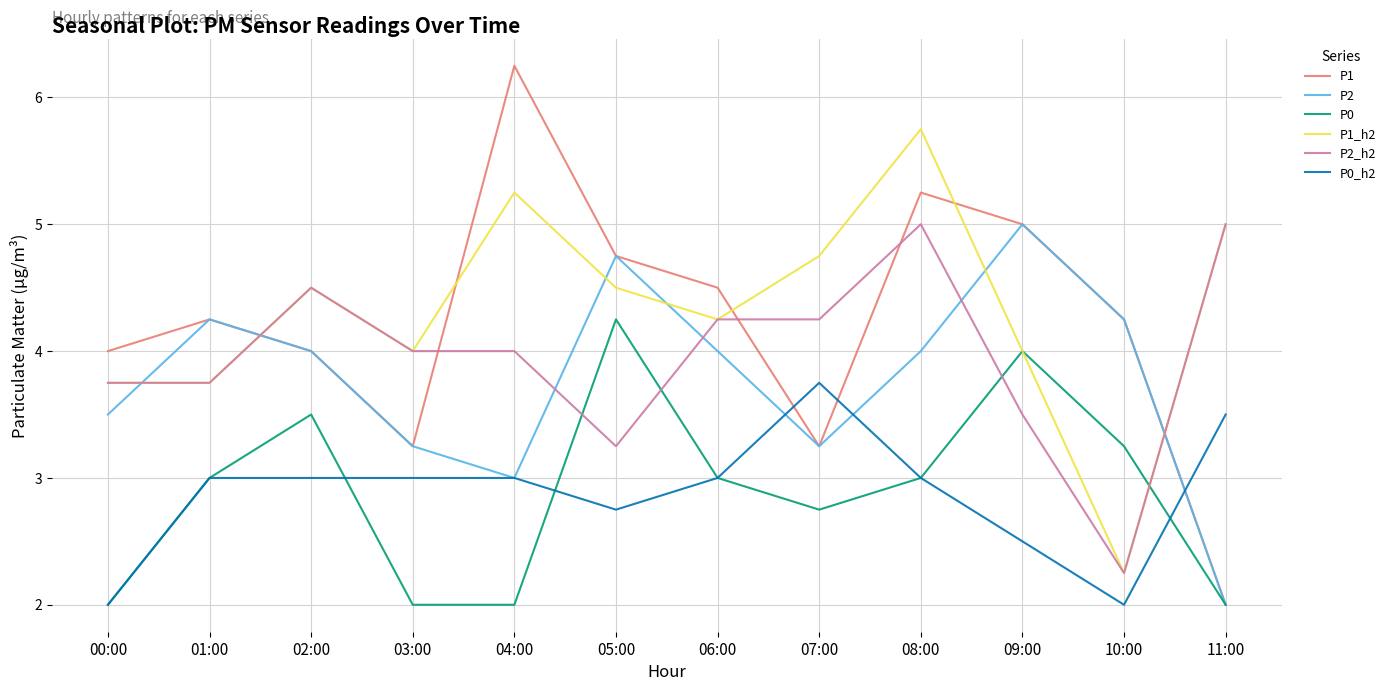

What is the difference between the highest and lowest values at 00:00?

2.0